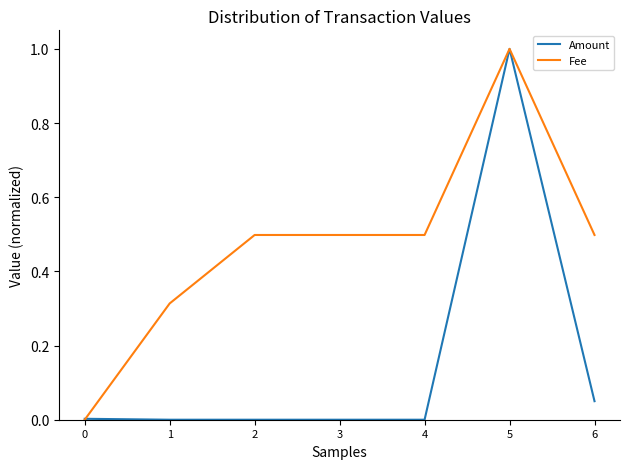

What is the spread (max minus min) of values at 3?

0.5